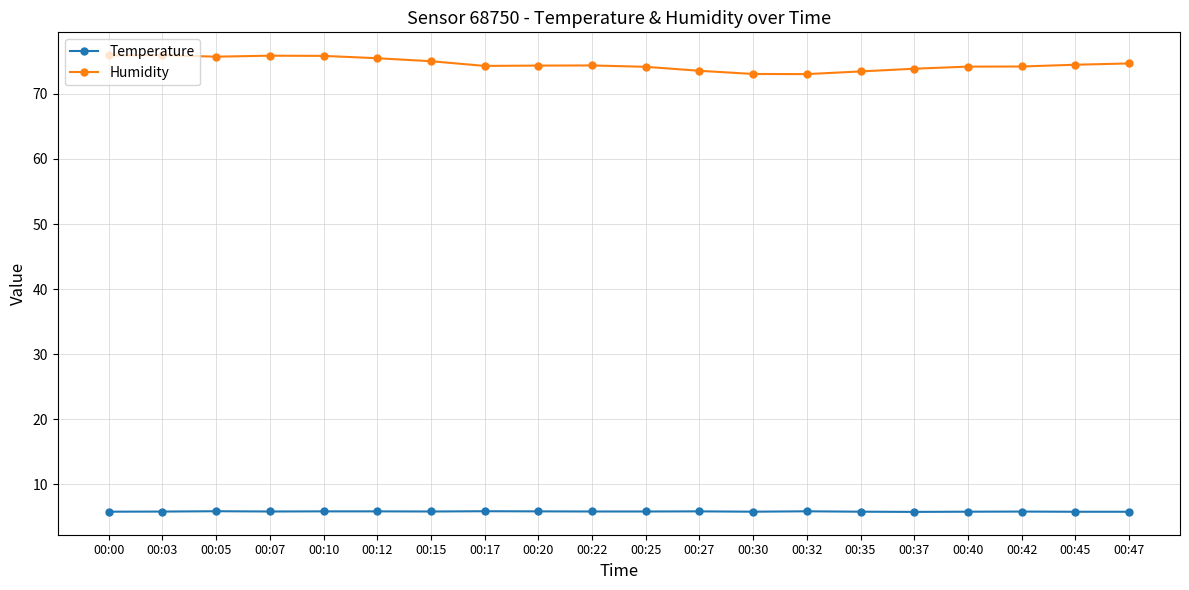

How many series are shown in this chart?

2